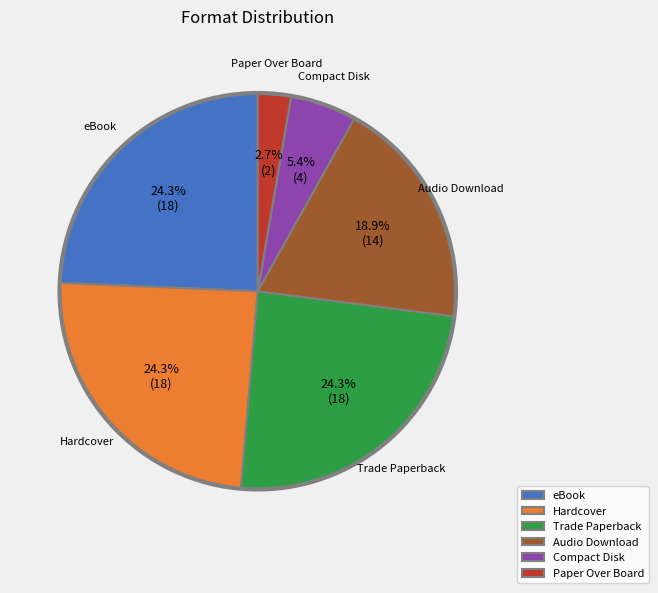

Do Audio Download and Trade Paperback together represent more than half of the pie?

No